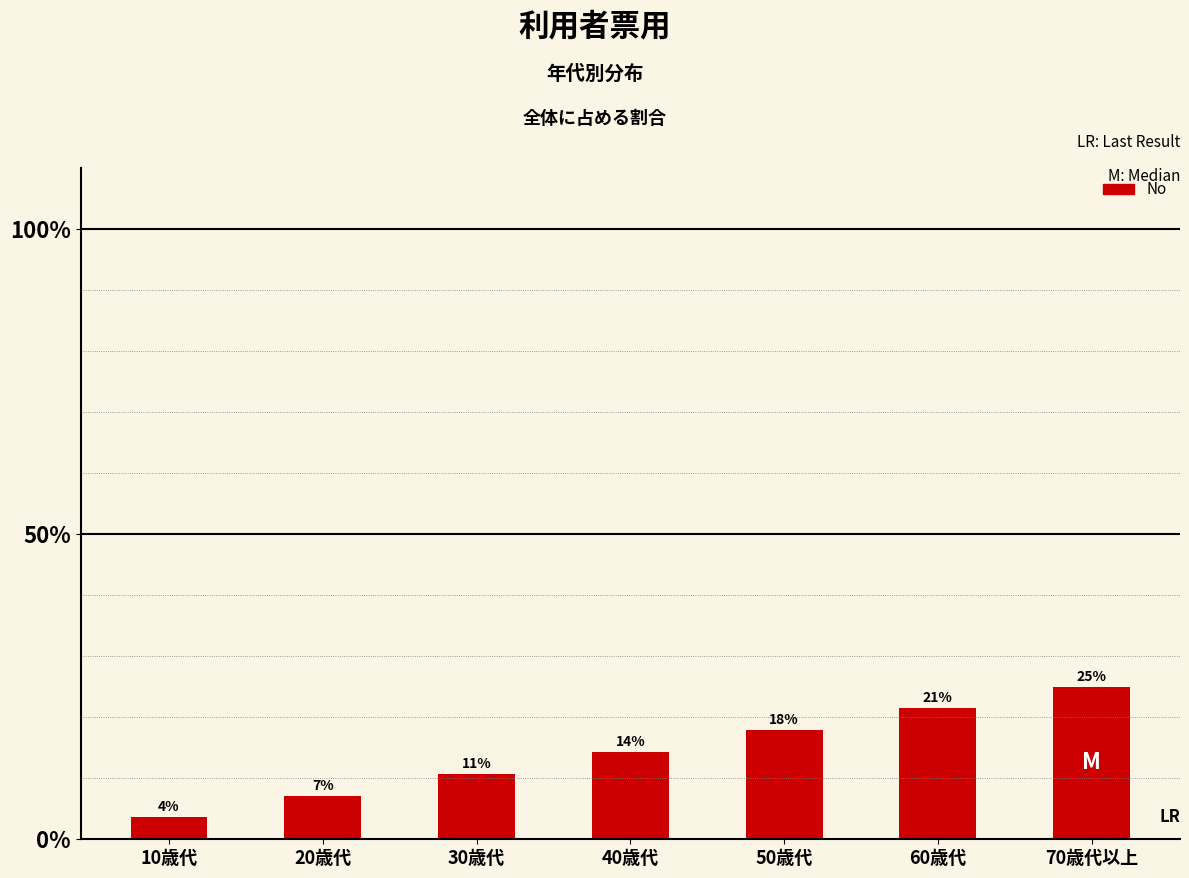

Reading left to right, extract all data points from this chart.

3.6	7.1	10.7	14.3	17.9	21.4	25.0